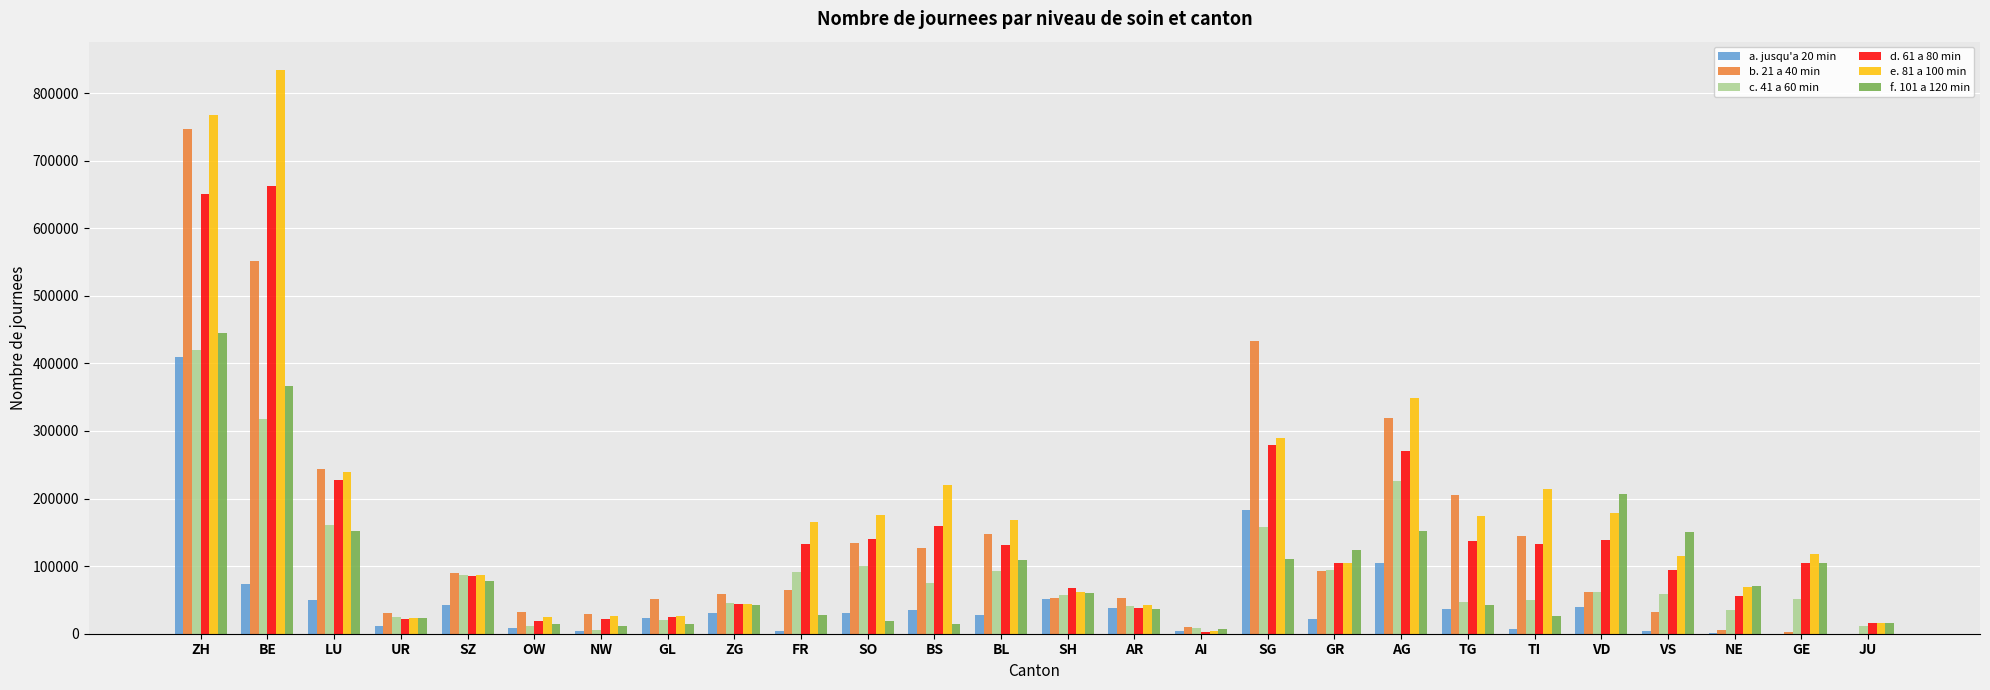

Is the value of c. 41 a 60 min at NW greater than the value of a. jusqu'a 20 min at AG?

No